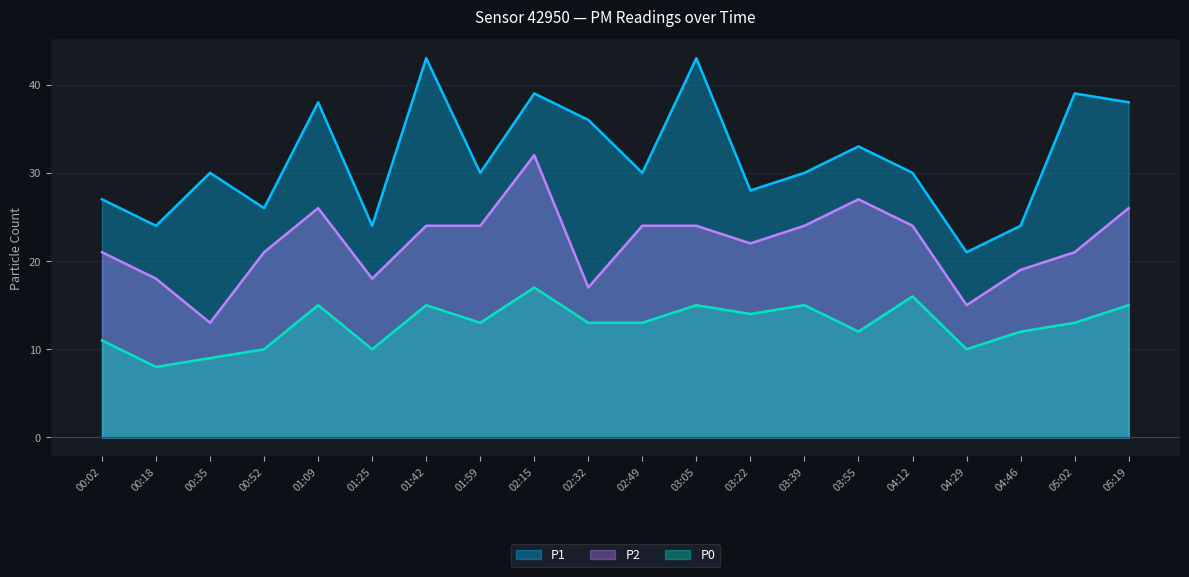

How many lines are shown in the chart?

3